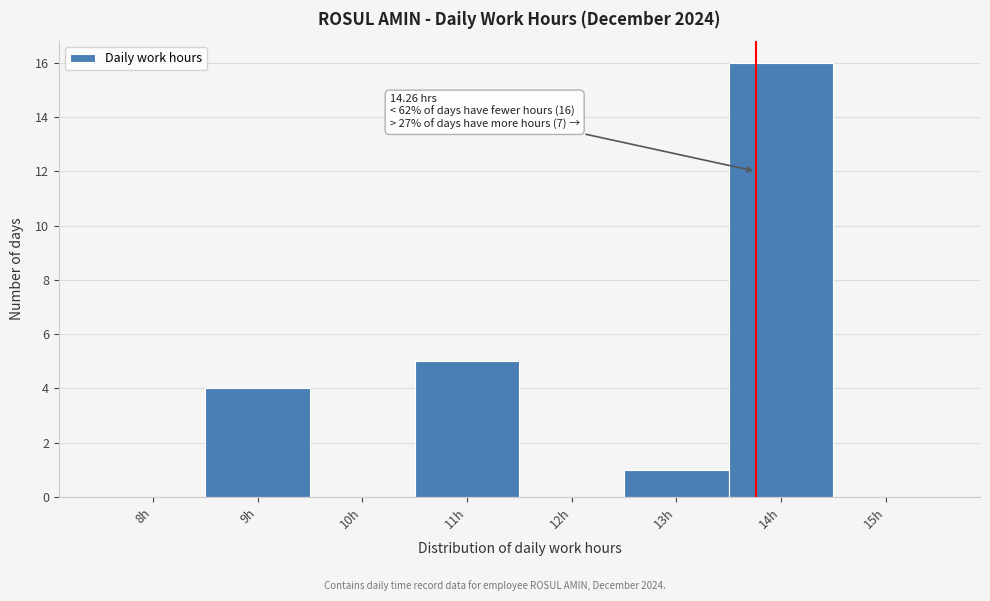

Reading left to right, extract all data points from this chart.

8h=0	9h=4	10h=0	11h=5	12h=0	13h=1	14h=16	15h=0